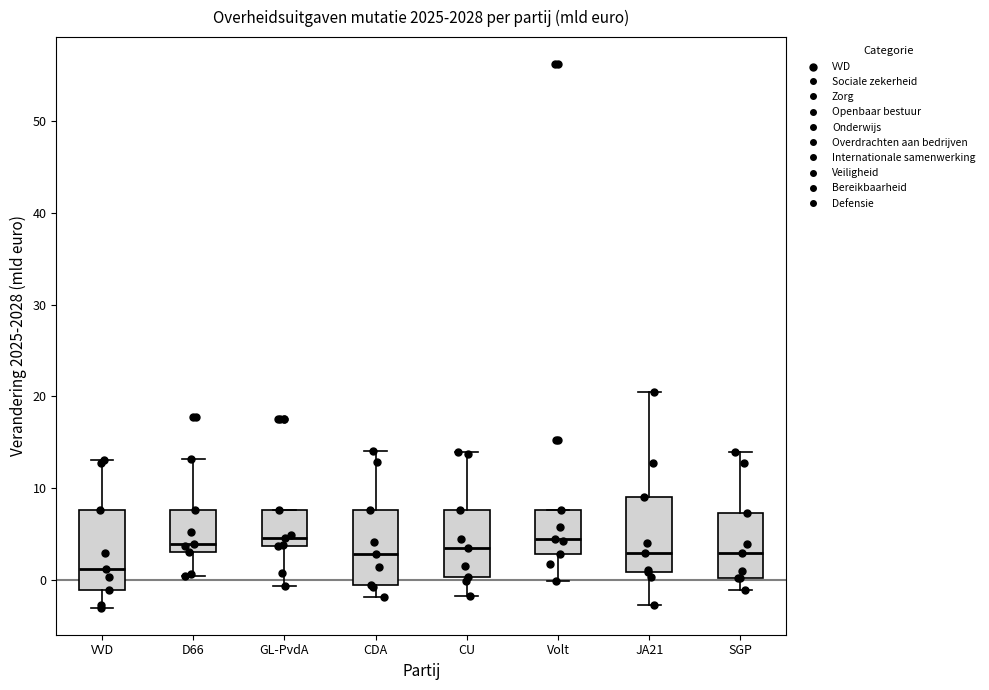

Reading left to right, transcribe this box plot: for each box, give where its median line is, the range the box spans, and where its two whiskers end, as read against the y-axis. The values are not printed on the chart, so give them approximately, as read against the axis.

VVD: median 1, box -1 to 8, whiskers -3 to 13
D66: median 4, box 3 to 8, whiskers 0 to 13
GL-PvdA: median 5, box 4 to 8, whiskers -1 to 8
CDA: median 3, box 0 to 8, whiskers -2 to 14
CU: median 4, box 0 to 8, whiskers -2 to 14
Volt: median 5, box 3 to 8, whiskers 0 to 8
JA21: median 3, box 1 to 9, whiskers -3 to 21
SGP: median 3, box 0 to 7, whiskers -1 to 14